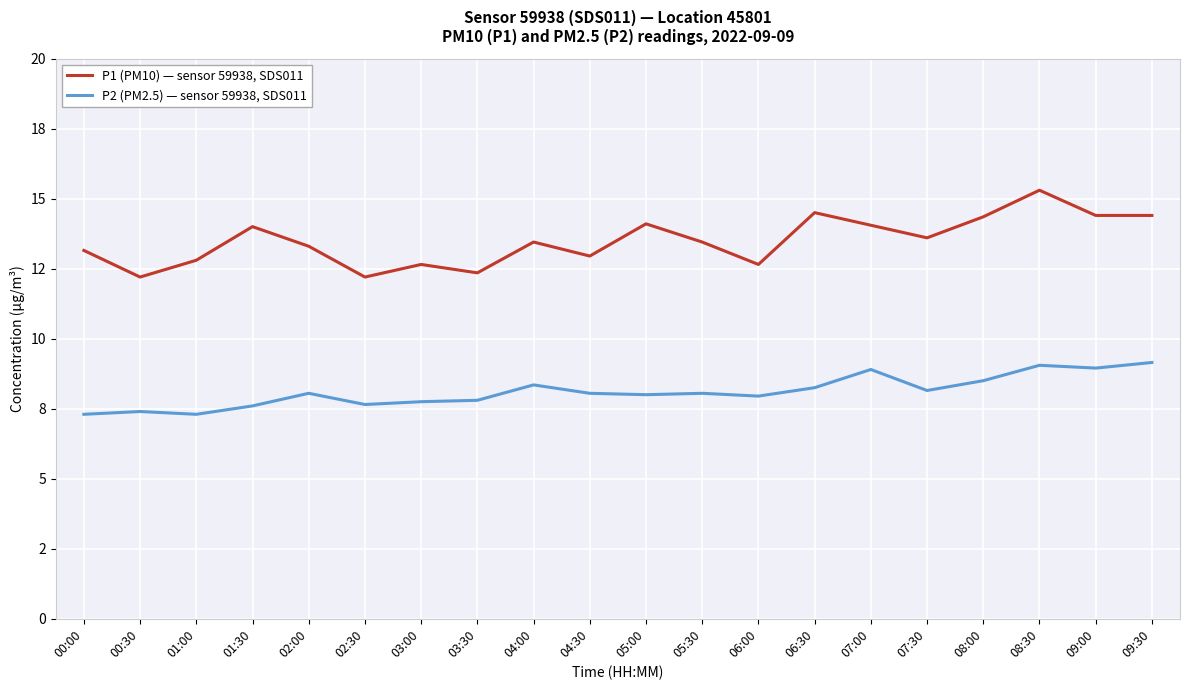

What is the label of the 9th point from the left?

04:00